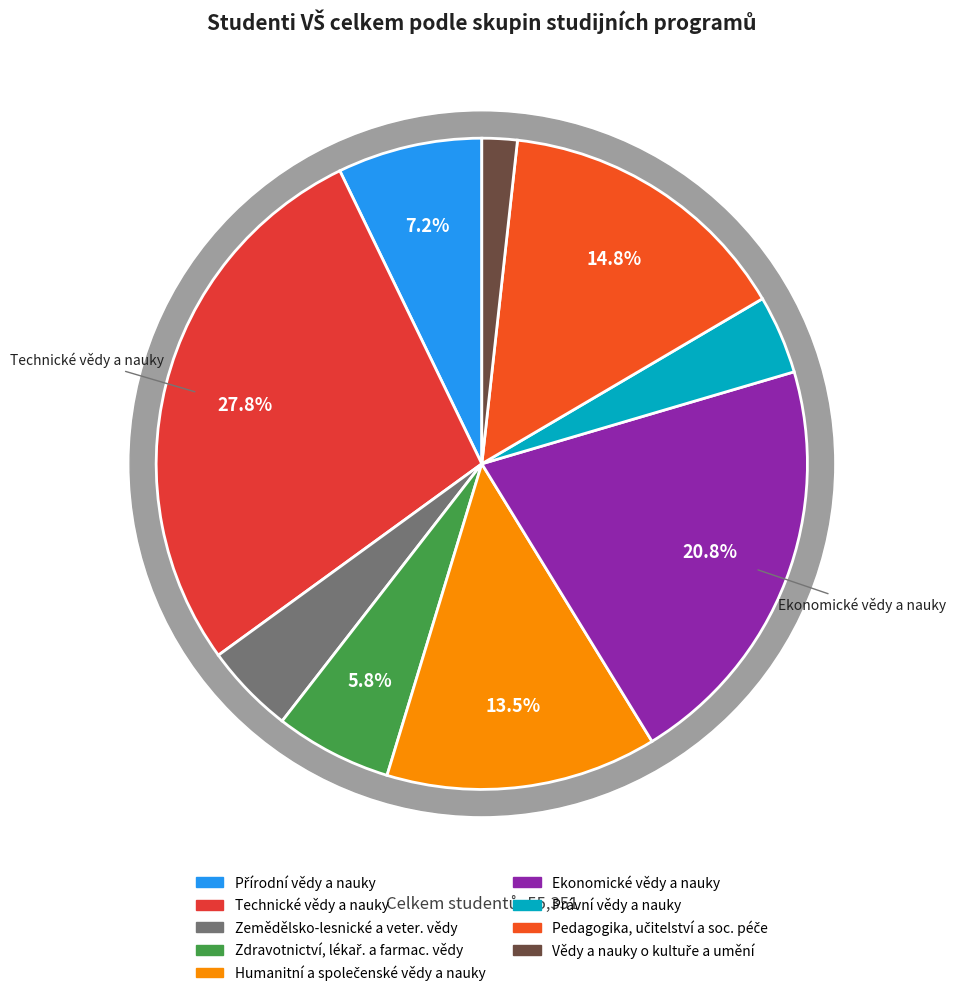

How many slices are in this pie chart?

9